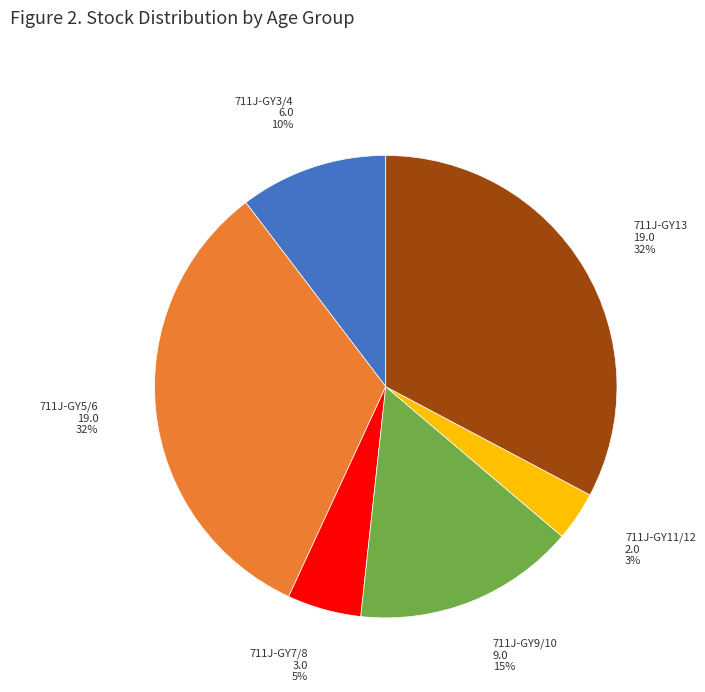

Is there any slice that represents more than half of the pie?

No